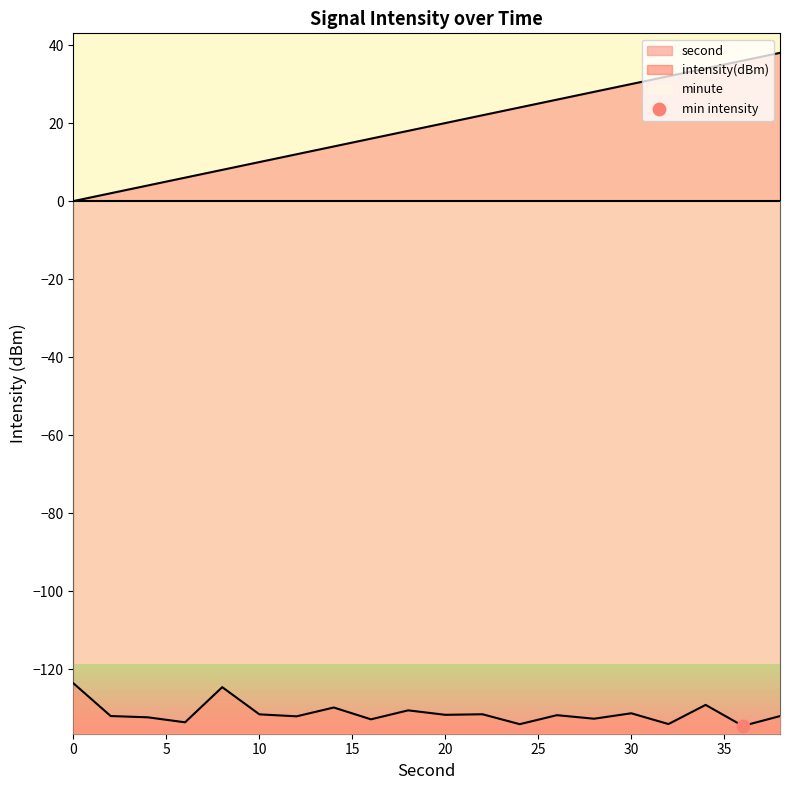

What is the total value across all series at 18?

-112.6